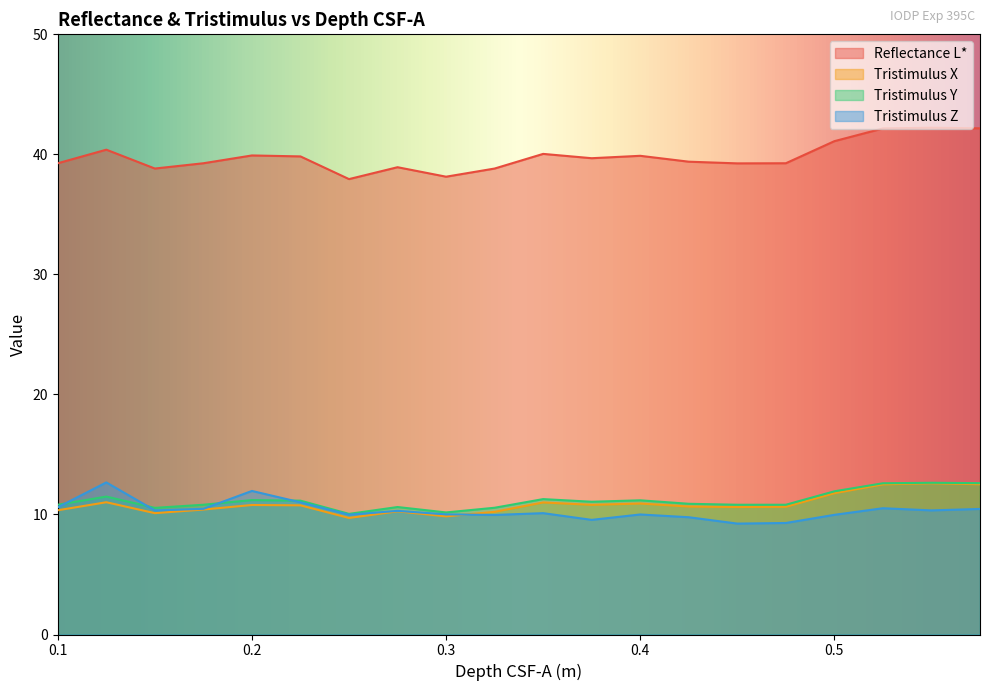

What is the sum of all Tristimulus Y values?

223.2